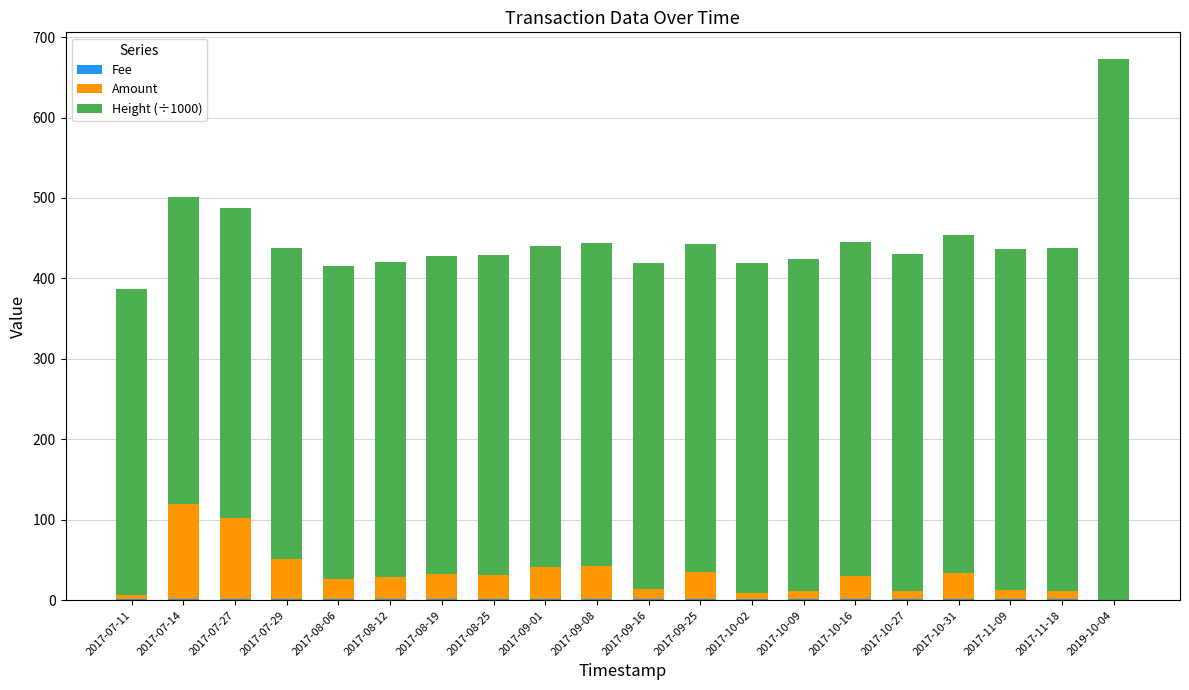

At which category is the sum across all series the highest?

2019-10-04